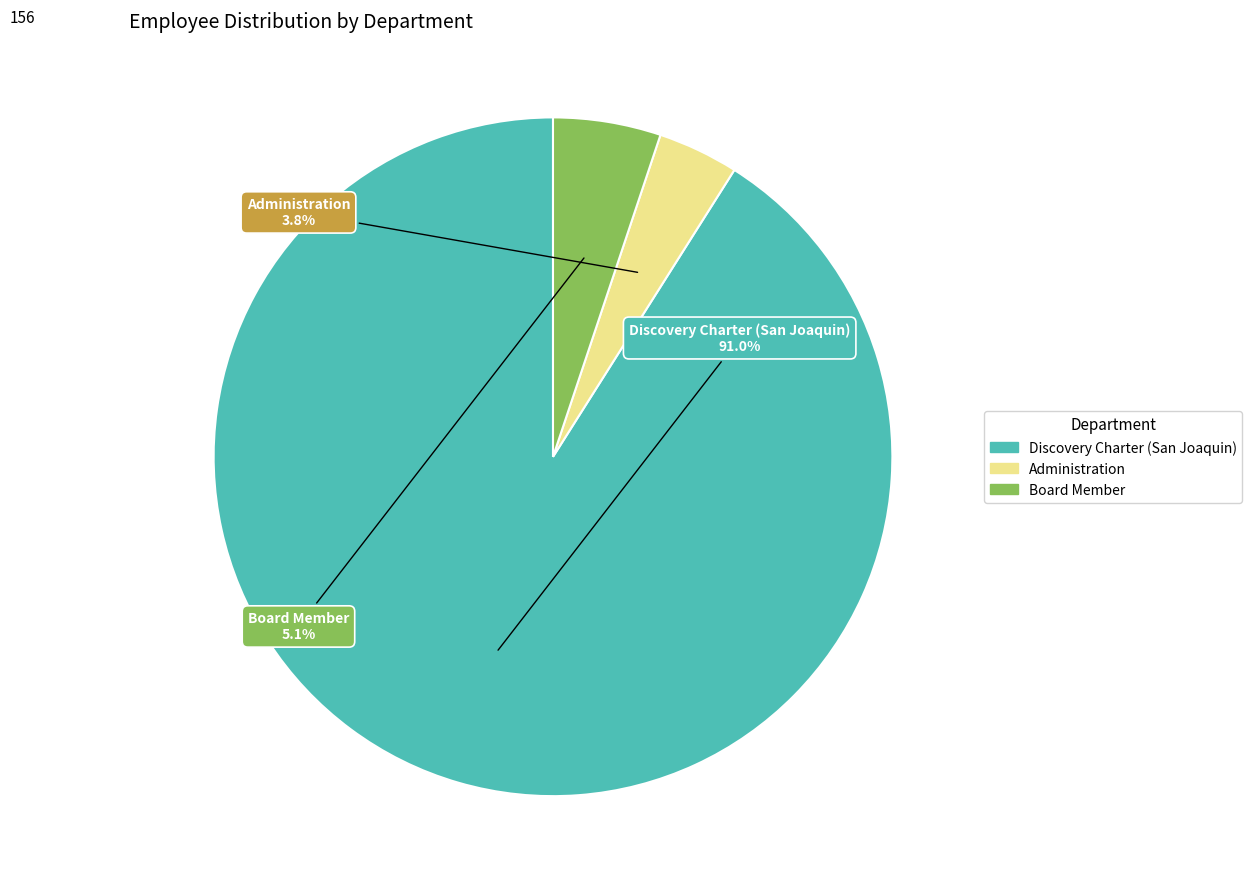

Rank the categories by value from highest to lowest.

Discovery Charter (San Joaquin), Board Member, Administration